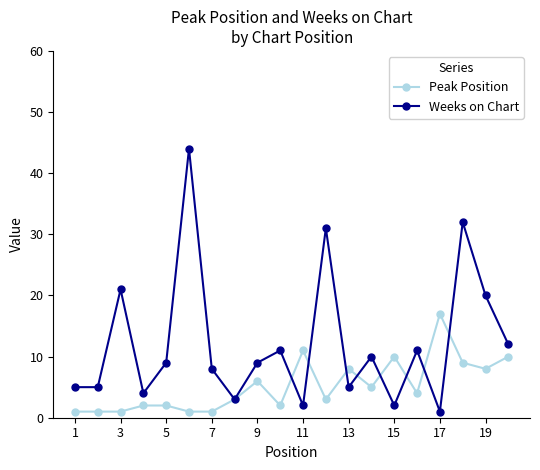

Which series has the largest range (max minus min)?

Weeks on Chart